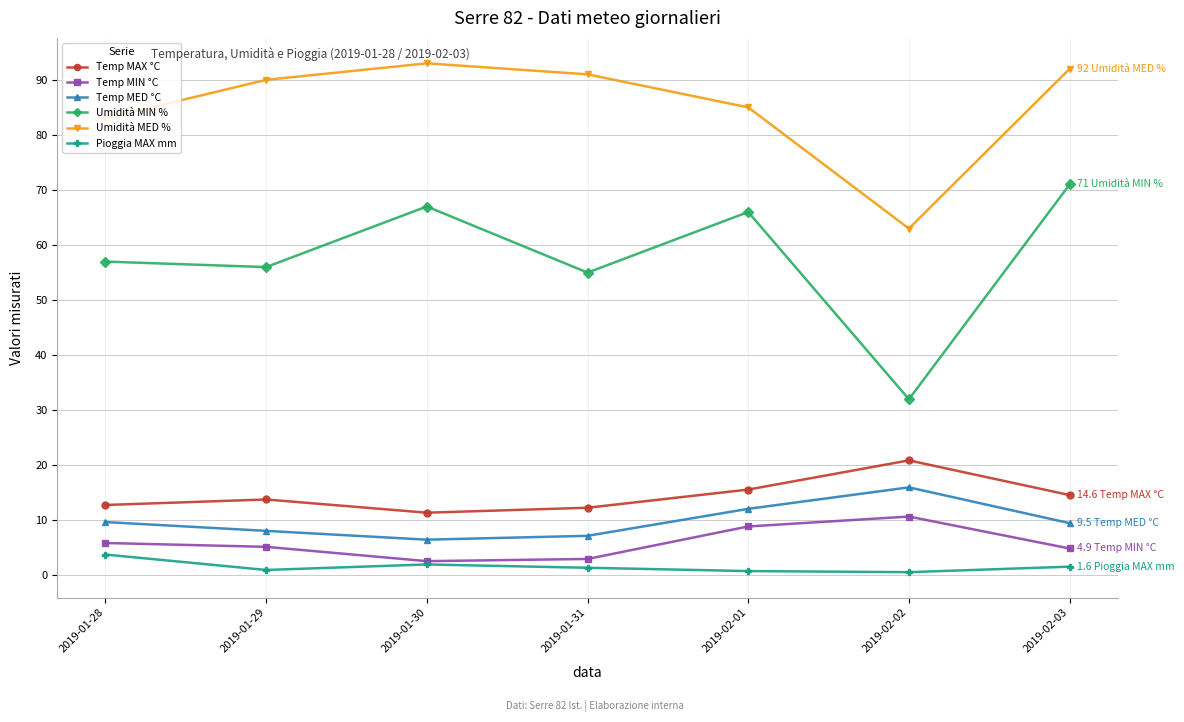

At how many categories does at least one series exceed 76?

6